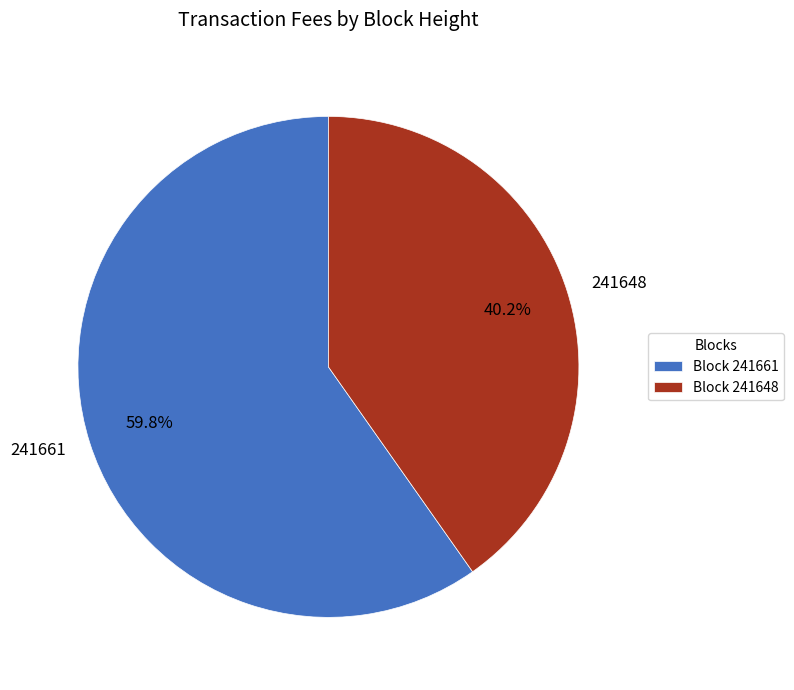

How much of the chart is everything except 241661?

40.2%